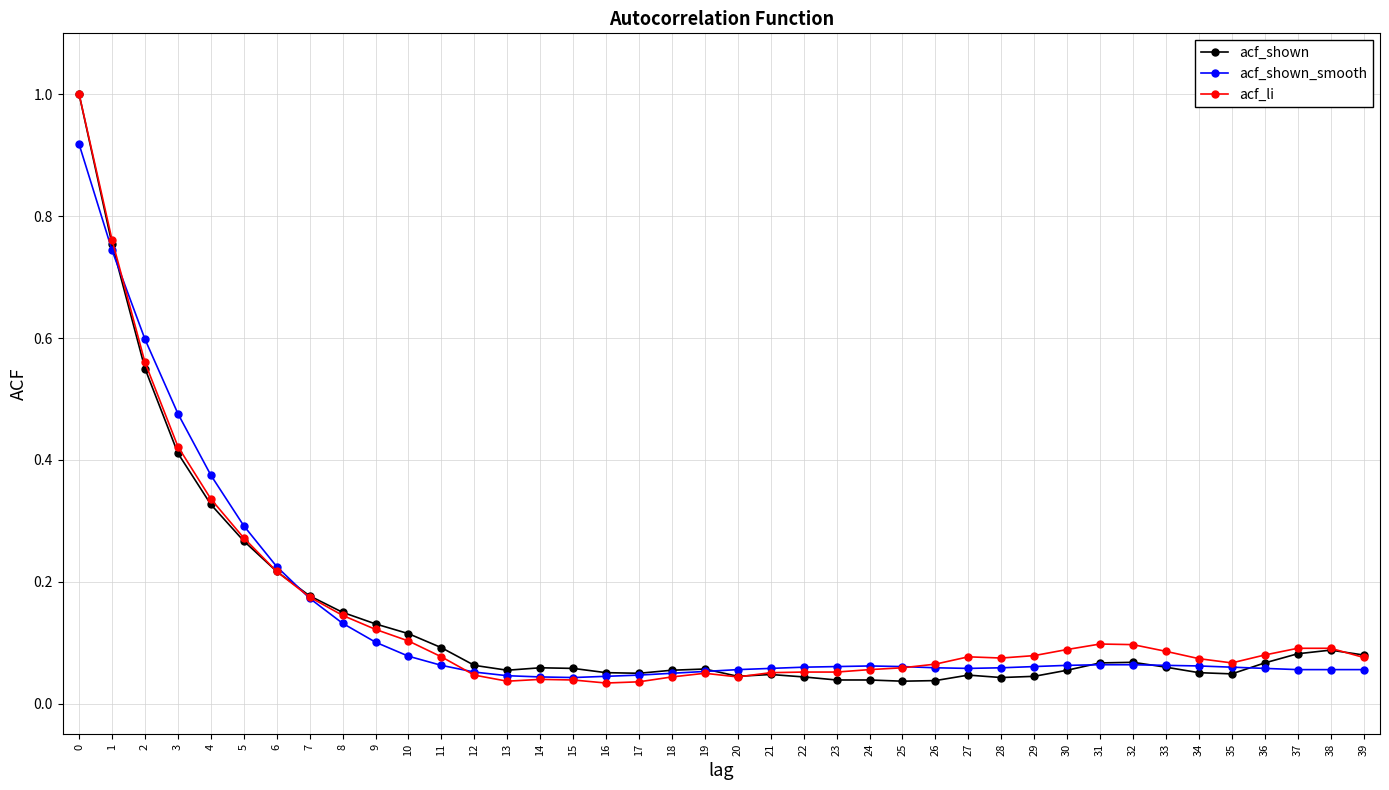

How many lines are shown in the chart?

3